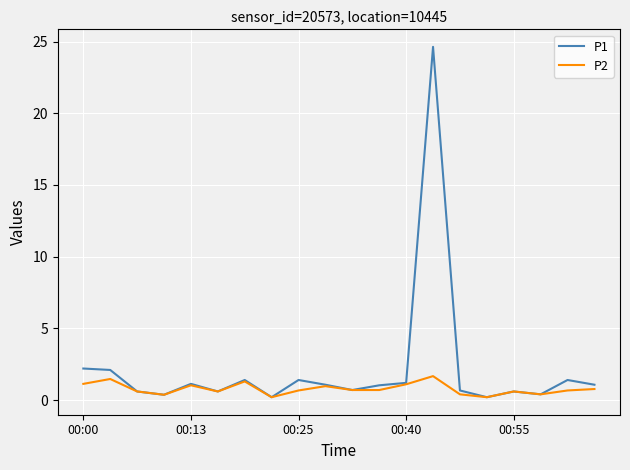

How many lines are shown in the chart?

2